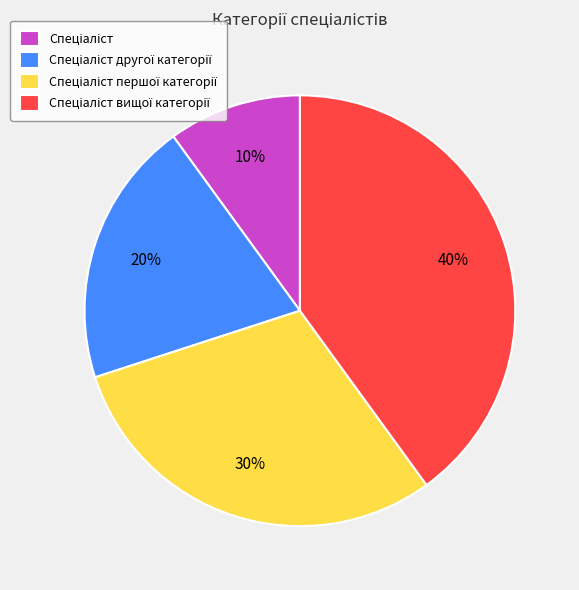

Is there a majority slice in this chart?

No